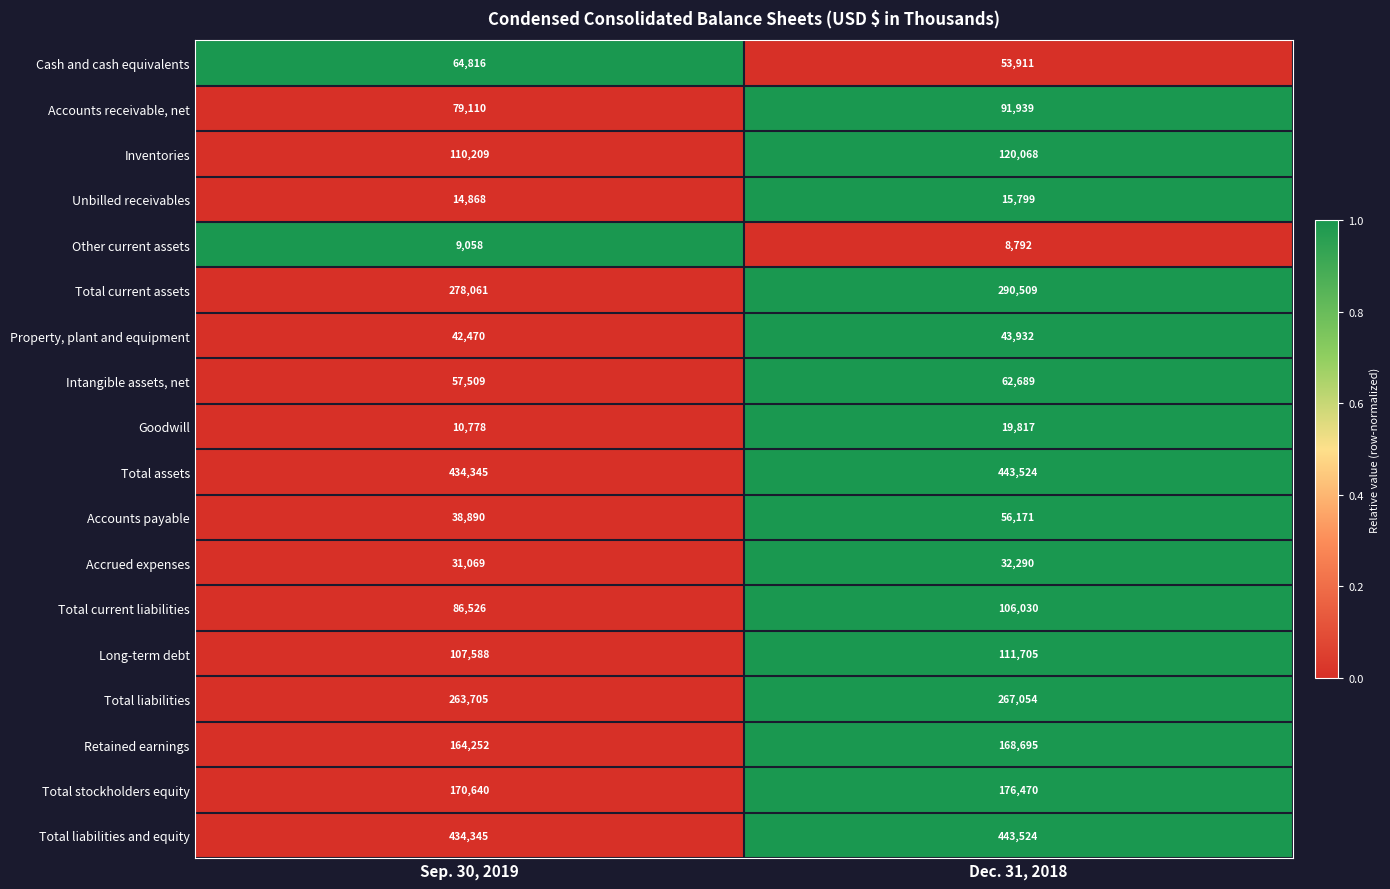

What is the average value of the Goodwill series?

15298